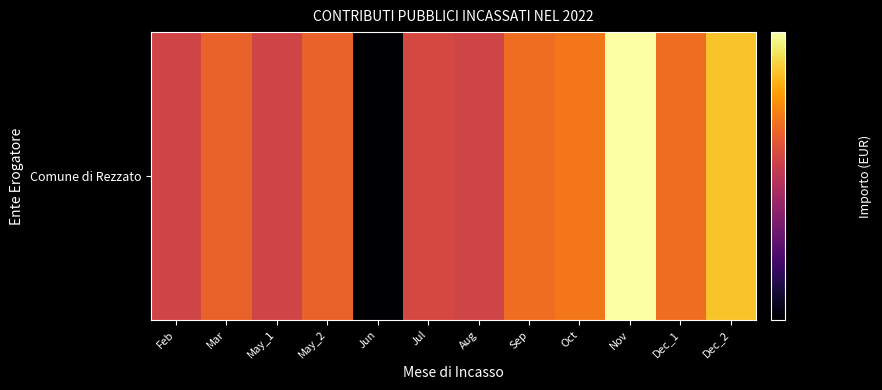

The value at Jun is 1440. True or false?

True